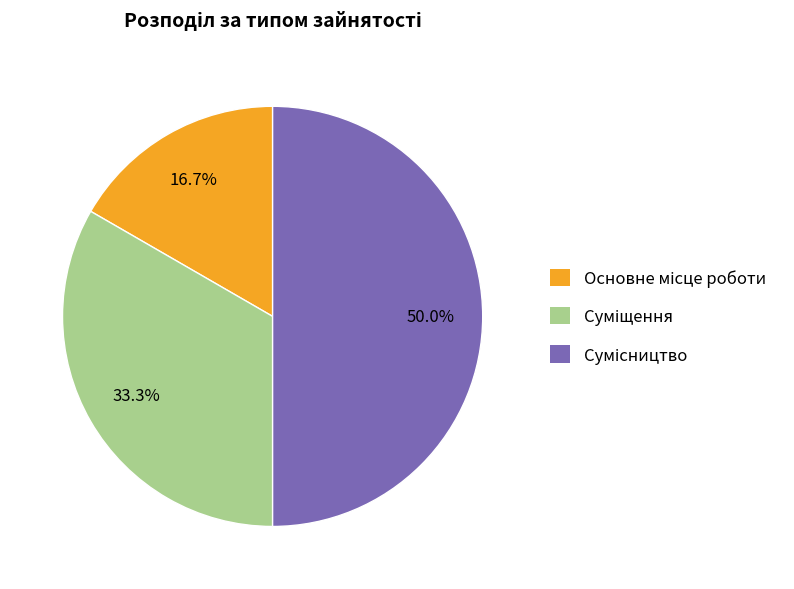

What is the change in value from Основне місце роботи to Суміщення?

+1